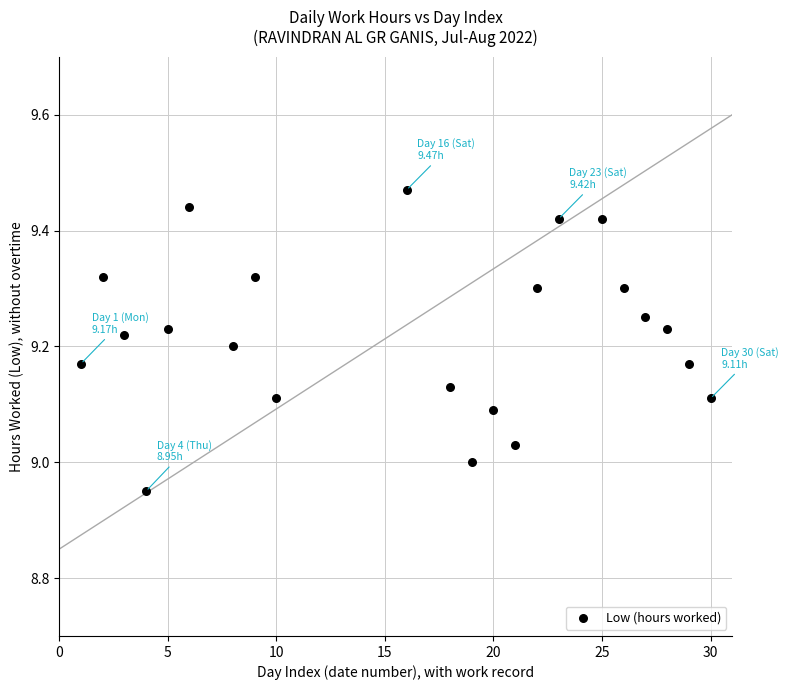

What is the range of Y values (max minus min)?

0.5